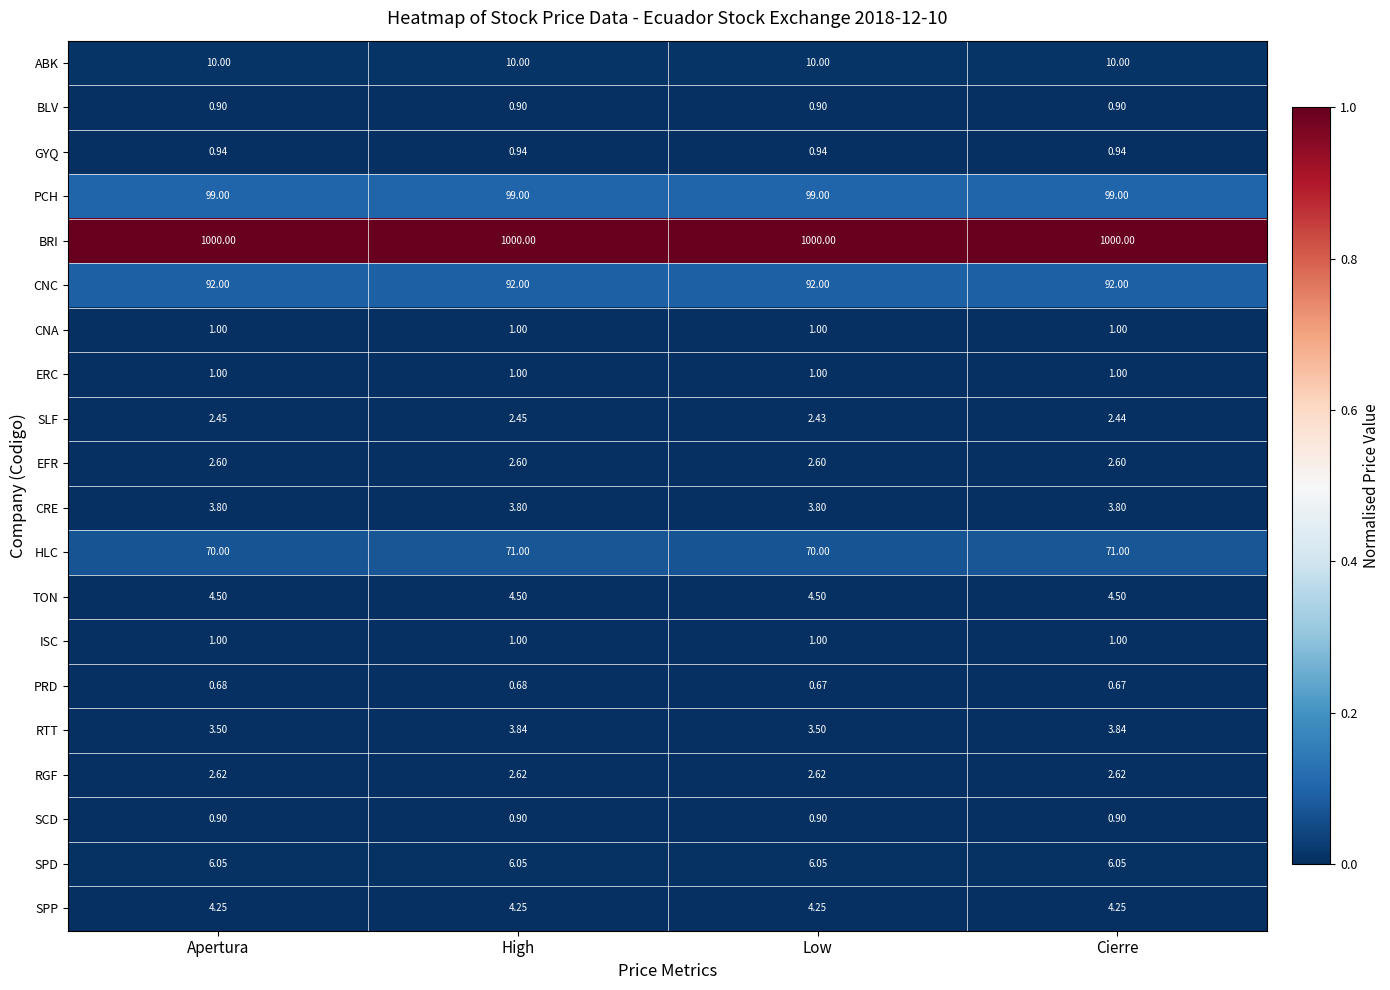

Between Apertura and Cierre, which series saw the biggest shift?

HLC